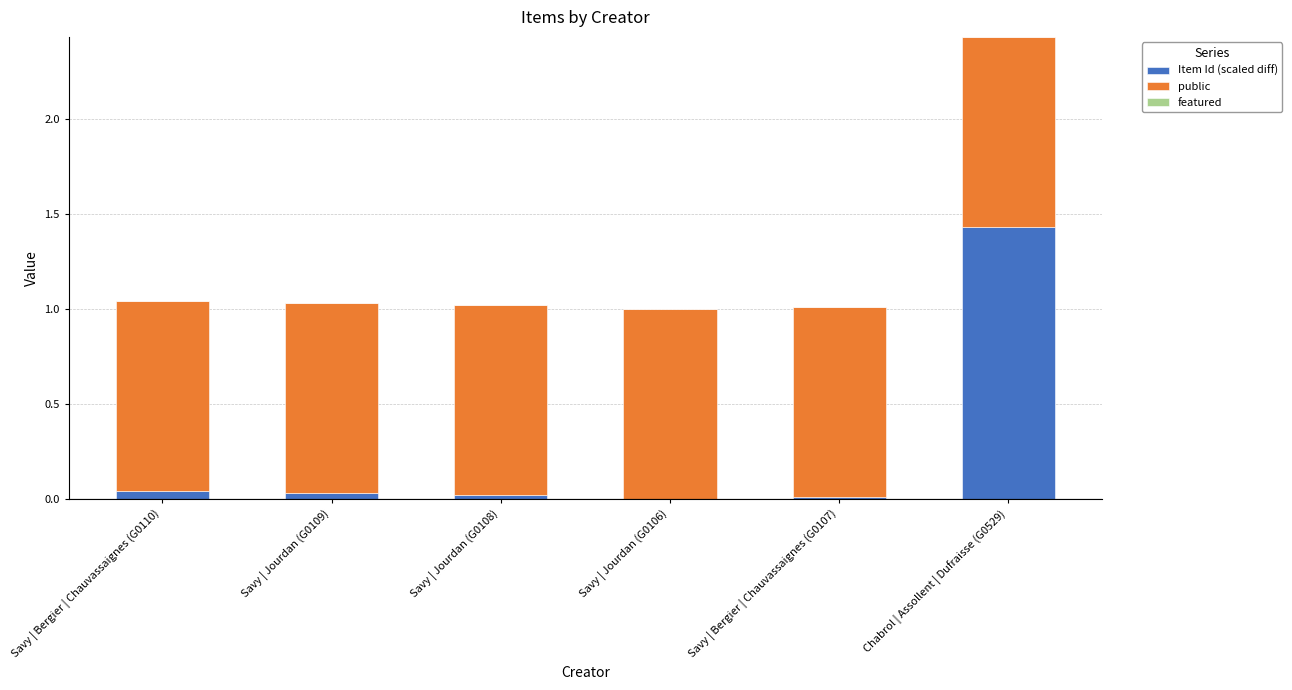

Count the number of data series in this chart.

2